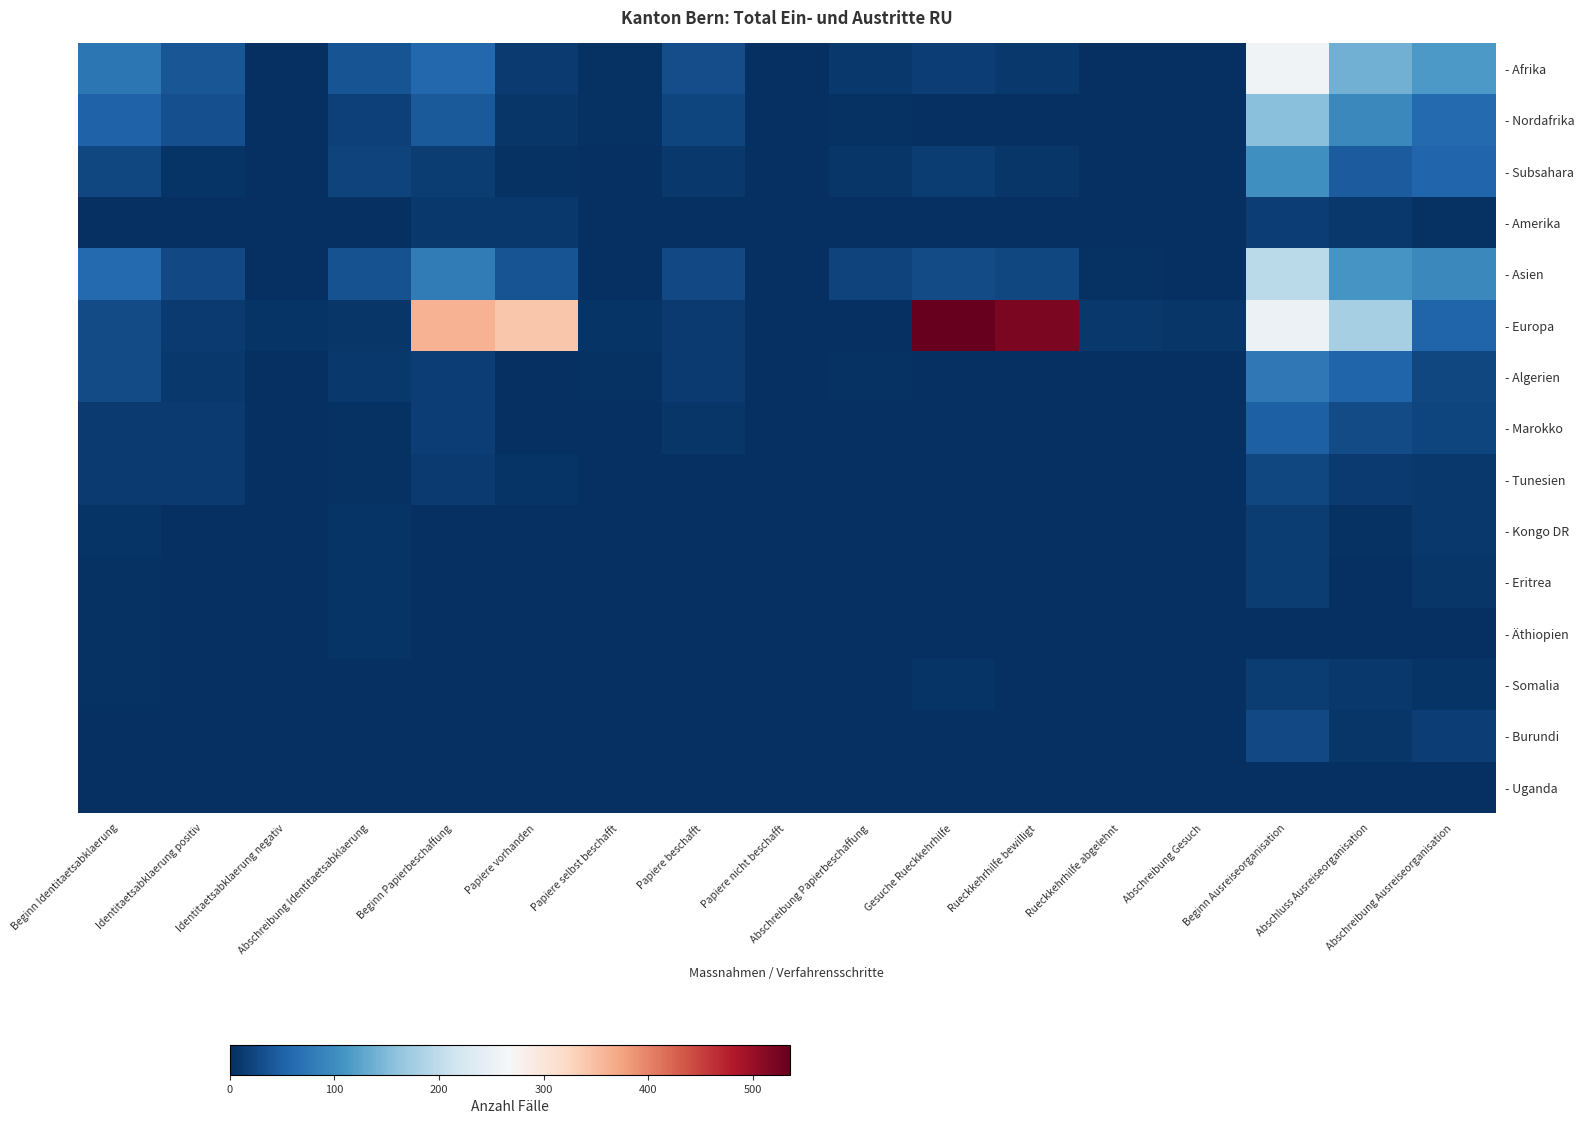

List the series in order of their peak value, lowest first.

- Uganda, - Äthiopien, - Kongo DR, - Somalia, - Eritrea, - Amerika, - Tunesien, - Burundi, - Marokko, - Algerien, - Subsahara, - Nordafrika, - Asien, - Afrika, - Europa